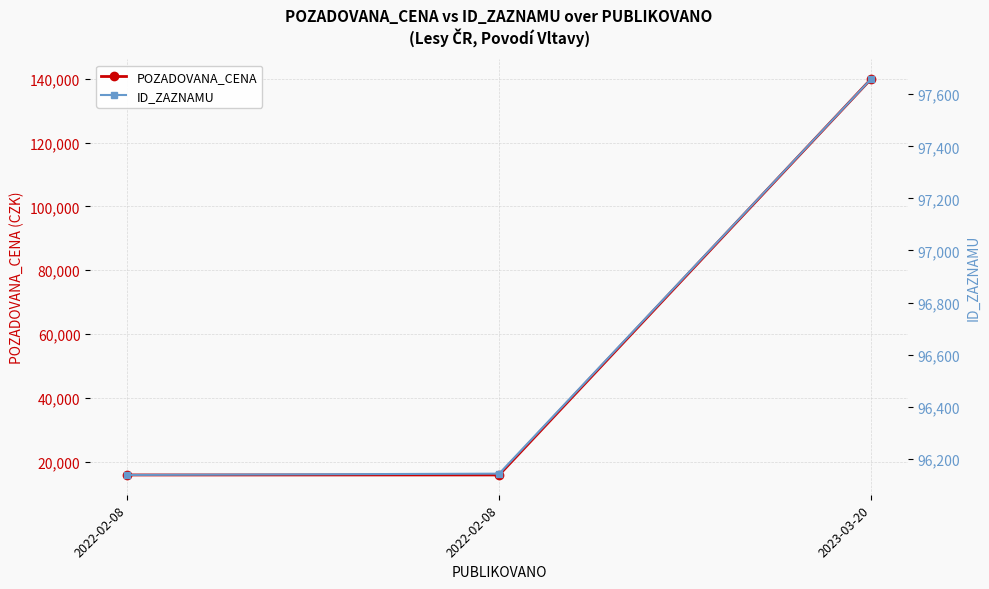

How many categories are shown in the chart?

3